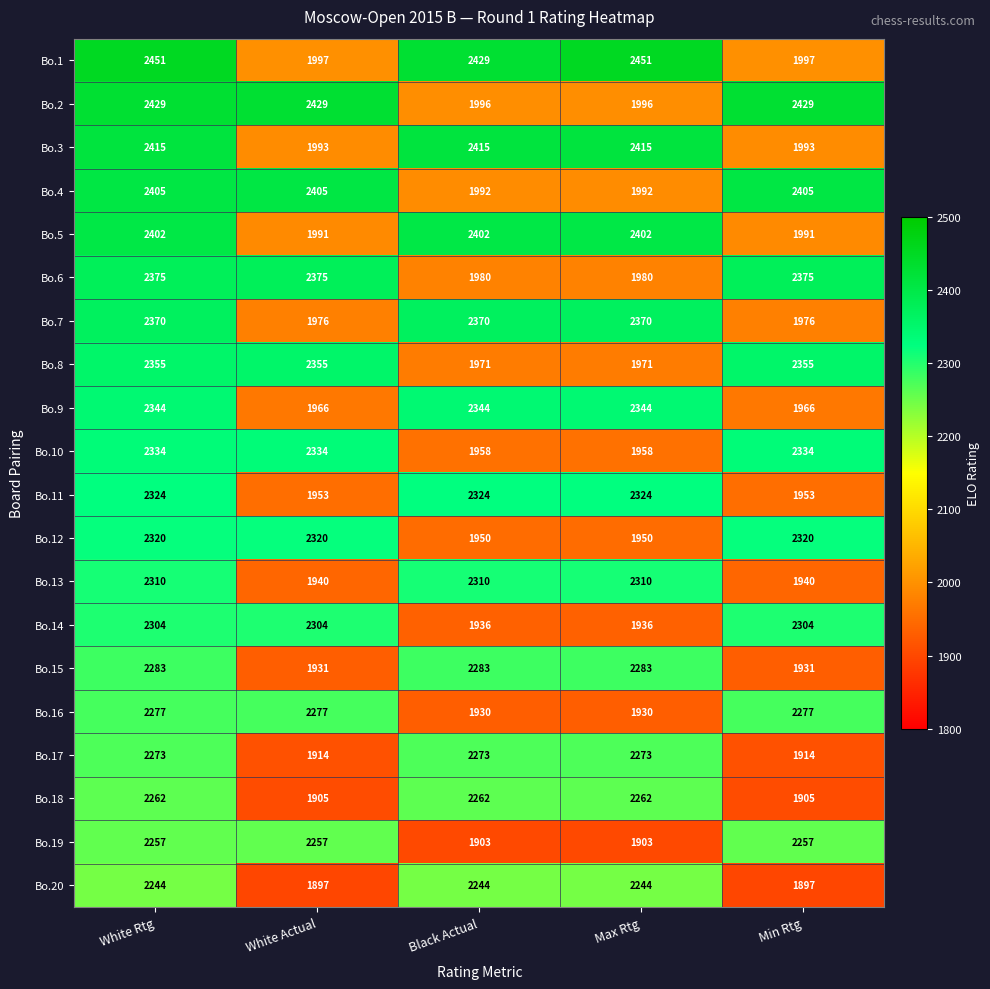

Between White Rtg and White Actual, which series saw the biggest shift?

Bo.1